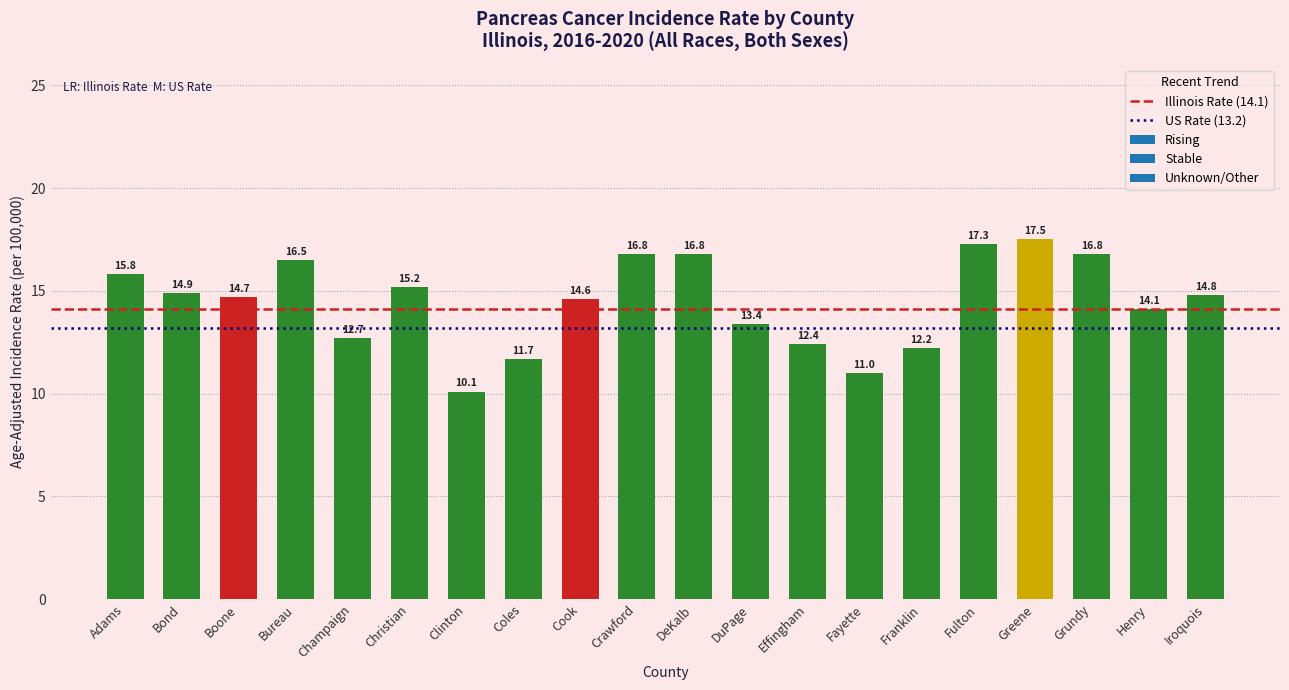

The value at Boone is 24.7. True or false?

False